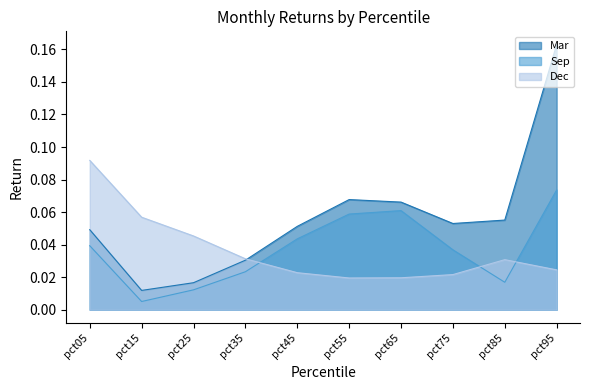

What is the total value across all series at pct65?

0.1